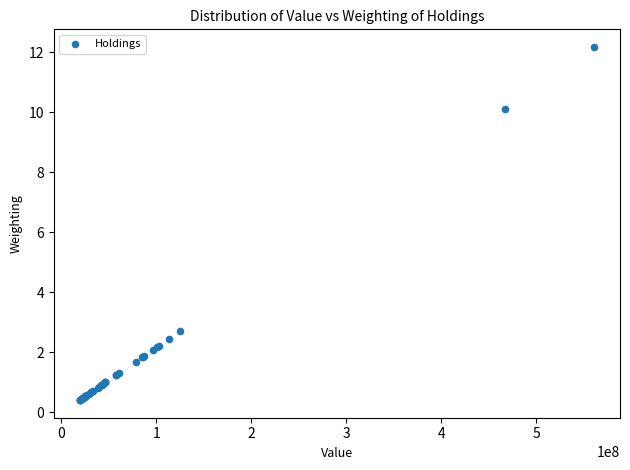

What Y value in the scatter plot is closest to 6?

2.7